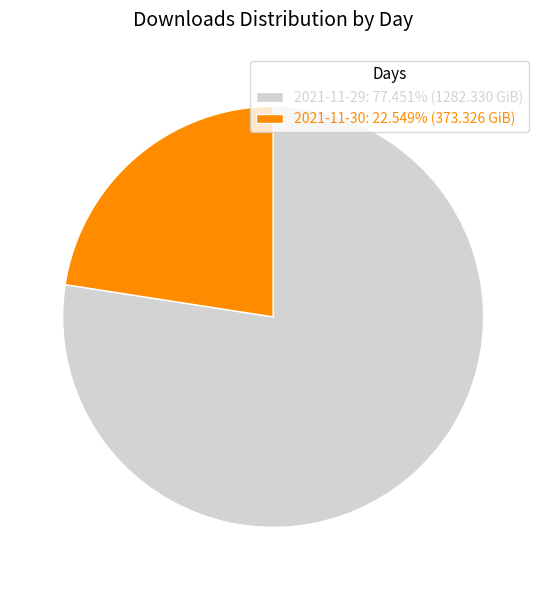

Is 2021-11-30 the majority of the pie?

No